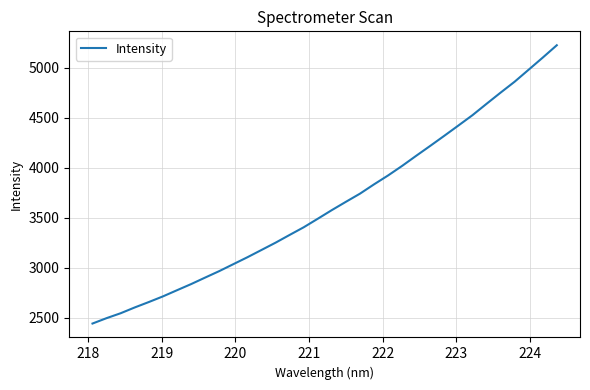

What is the difference between the maximum and minimum values?

2782.5